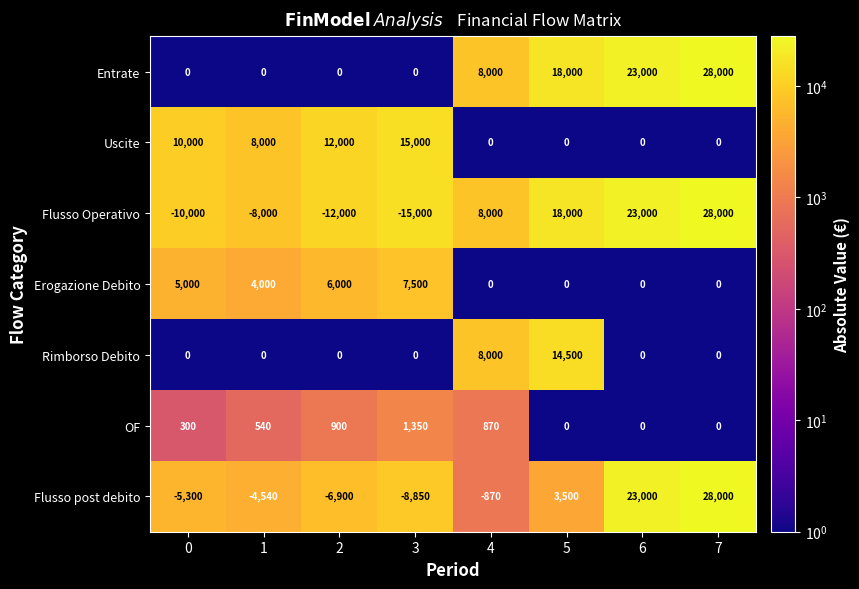

What is the difference between the maximum and minimum values in the Flusso Operativo series?

43000